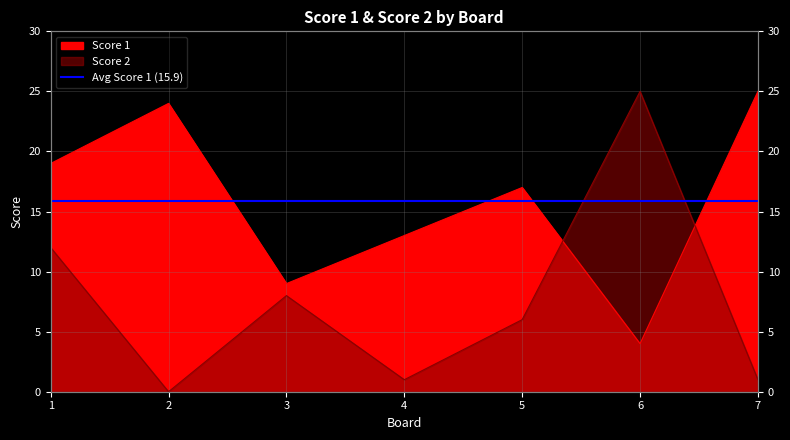

Which series has the largest range (max minus min)?

Score 2